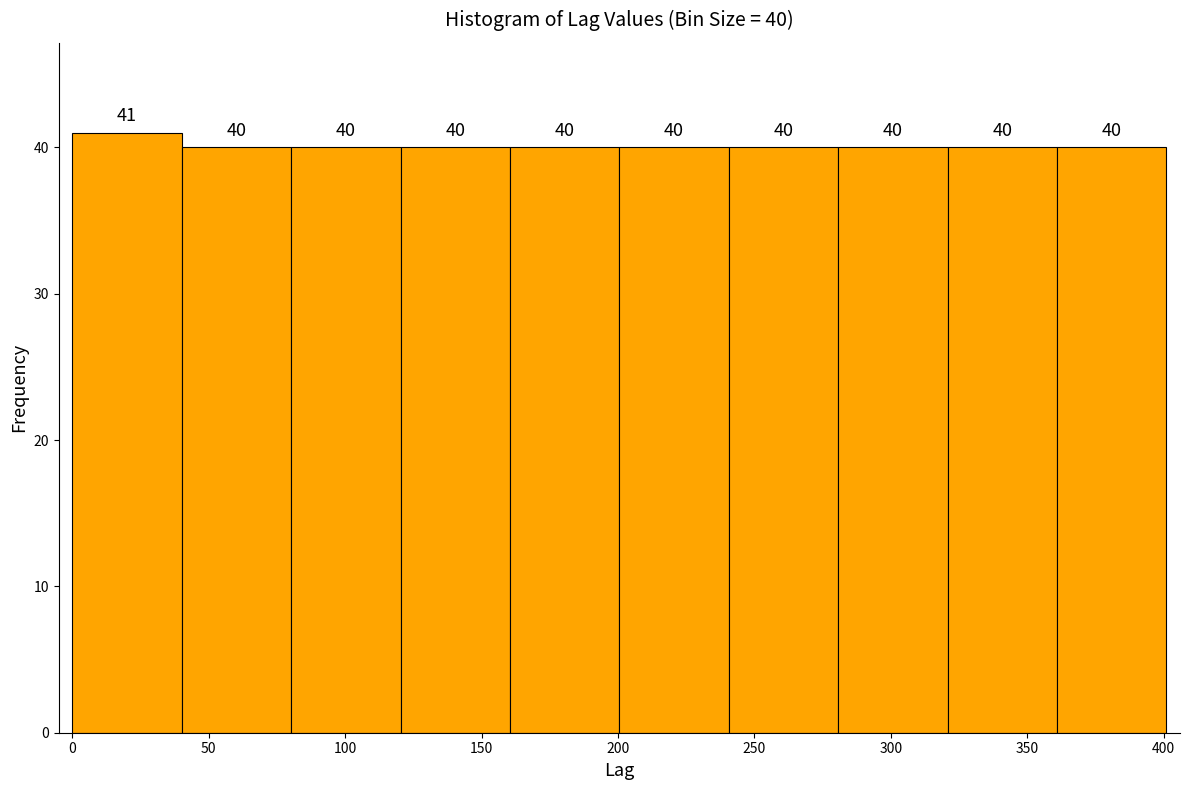

Which range on the x-axis has the tallest bar?

0 to 40